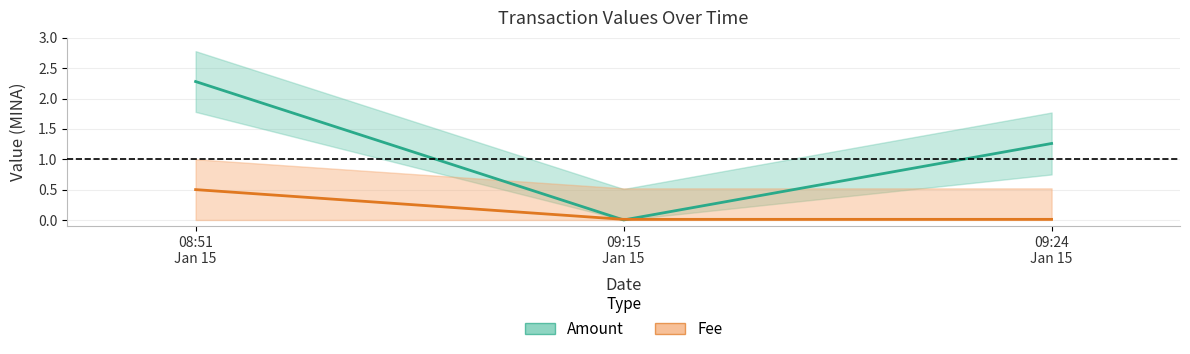

Between 09:15
Jan 15 and 09:24
Jan 15, which series saw the biggest shift?

Amount